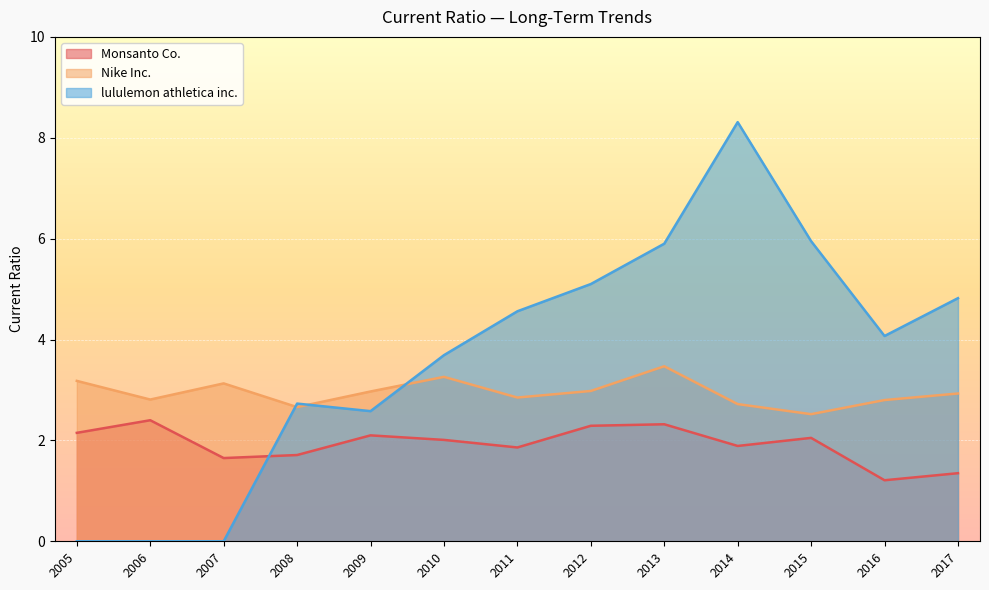

What is the sum of the Monsanto Co. values at 2006 and 2007?

4.0